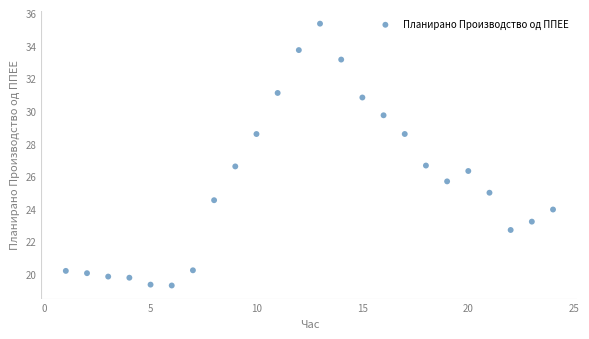

What is the range of X values (max minus min)?

23.0